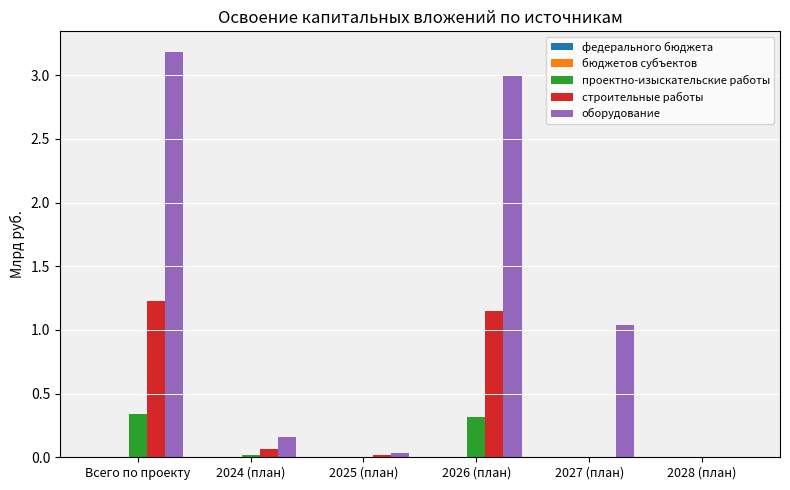

Between 2025 (план) and 2026 (план), which series saw the biggest shift?

оборудование